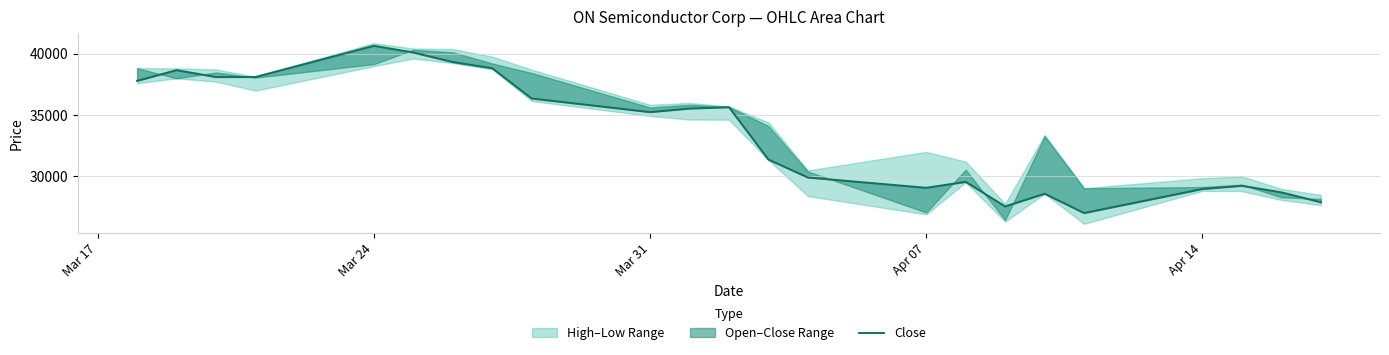

True or false: there are more than 2 points higher than both neighbors.

True